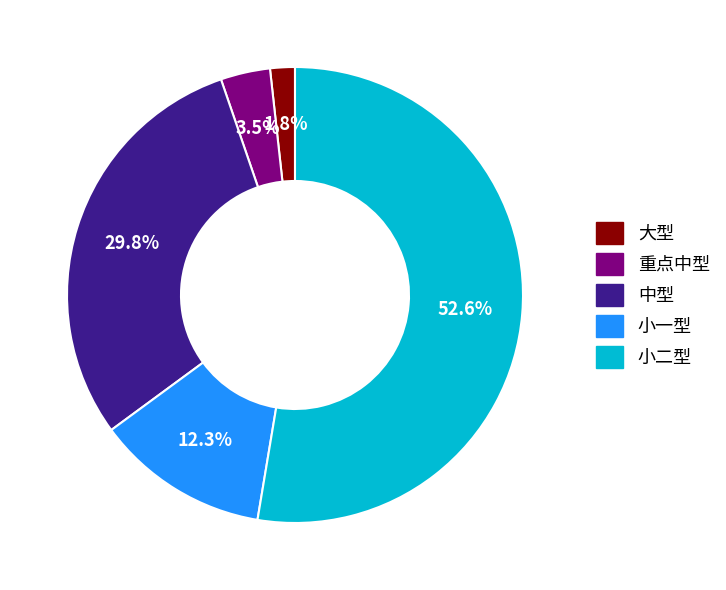

To the nearest percent, what percentage of the pie is 中型?

30%